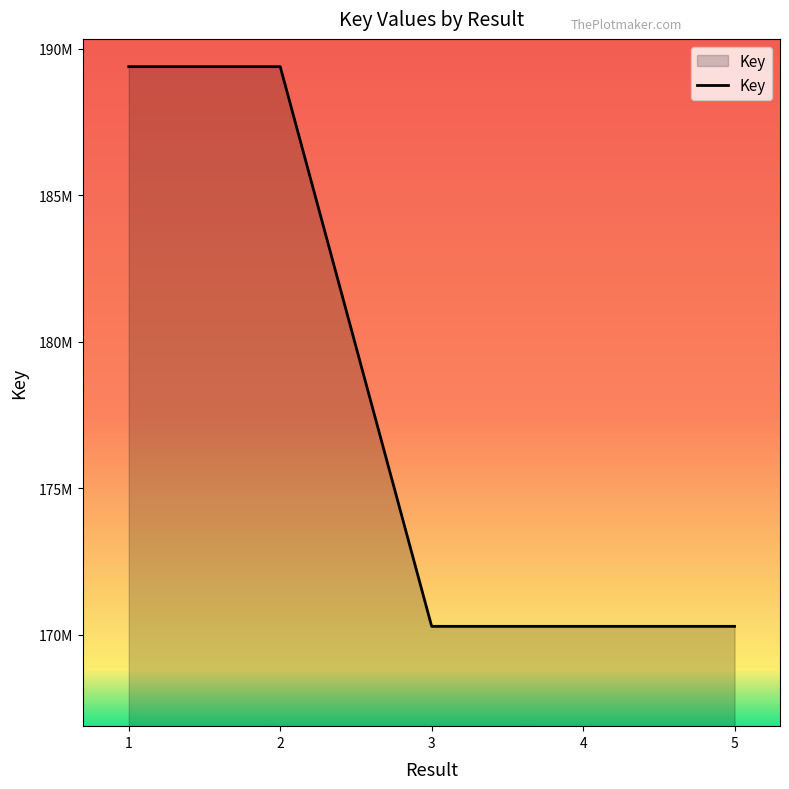

Reading left to right, extract all data points from this chart.

1=189381202	2=189381159	3=170286427	4=170286499	5=170286463